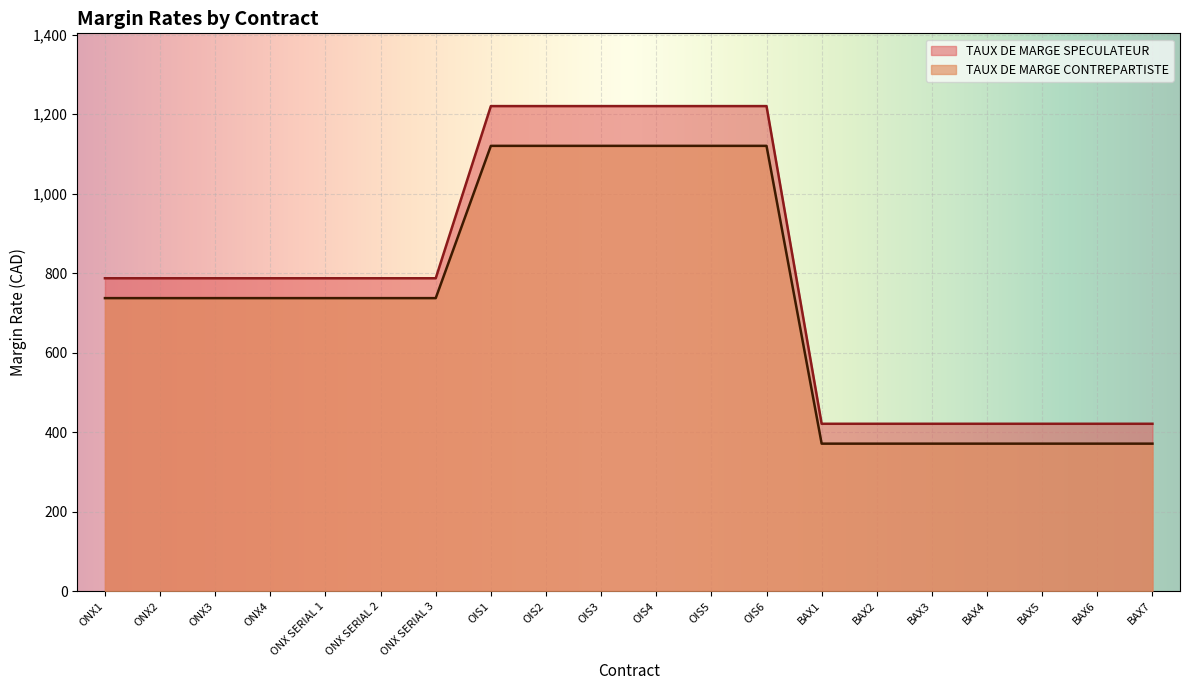

The value of TAUX DE MARGE CONTREPARTISTE at OIS4 is 1903. True or false?

False